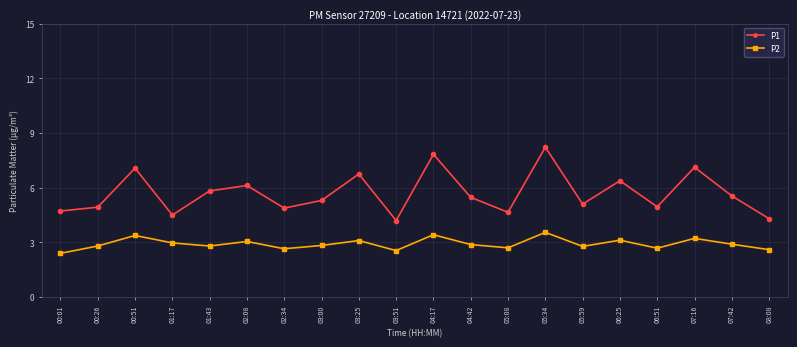

What is the value of the P1 point at the 12th from the left?

5.5